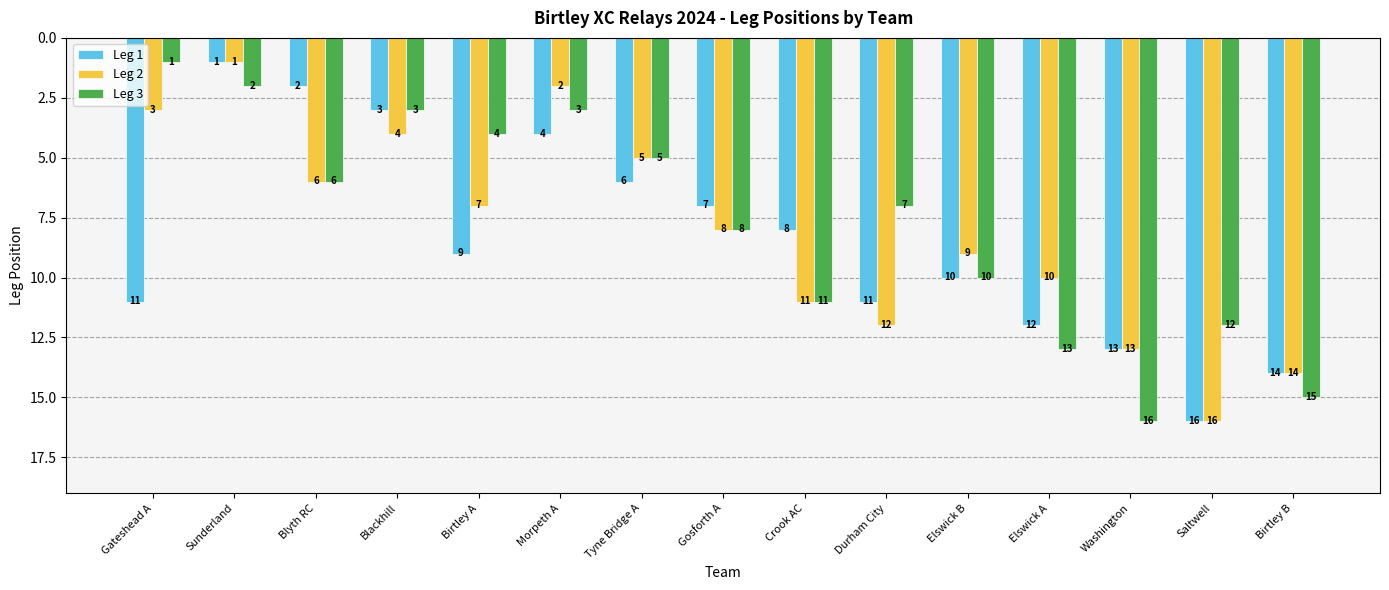

What is the value of the Leg 1 bar at the 2nd from the left?

1